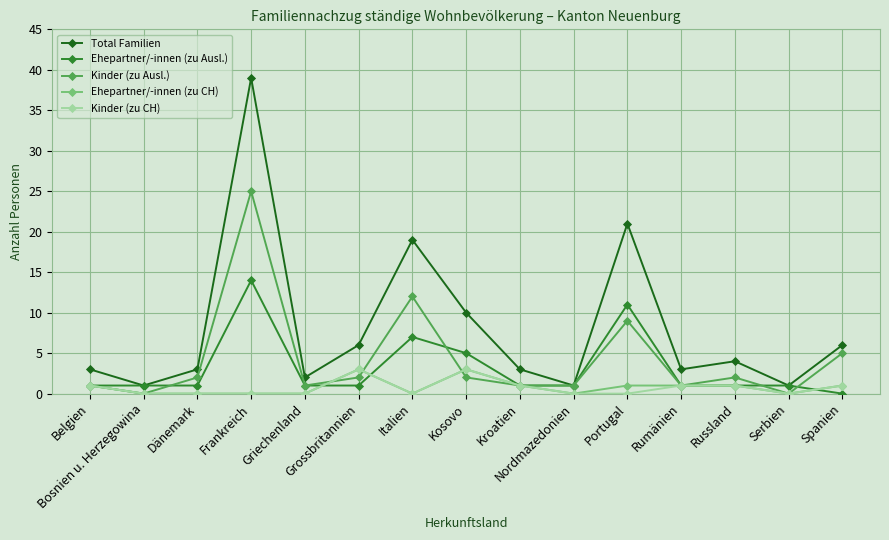

What is the difference between the highest and lowest values at Belgien?

2